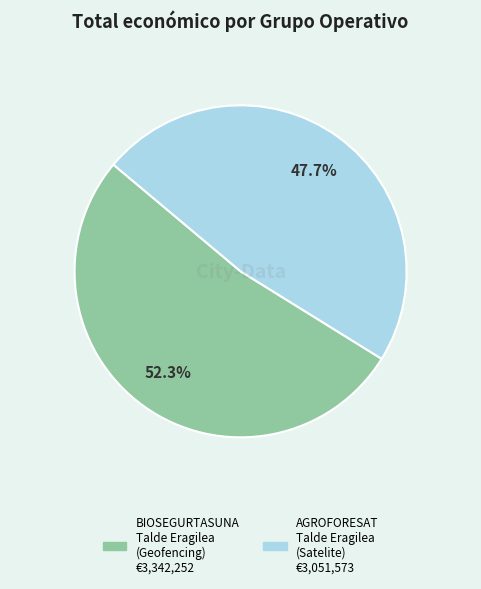

Count the number of slices in the pie.

2